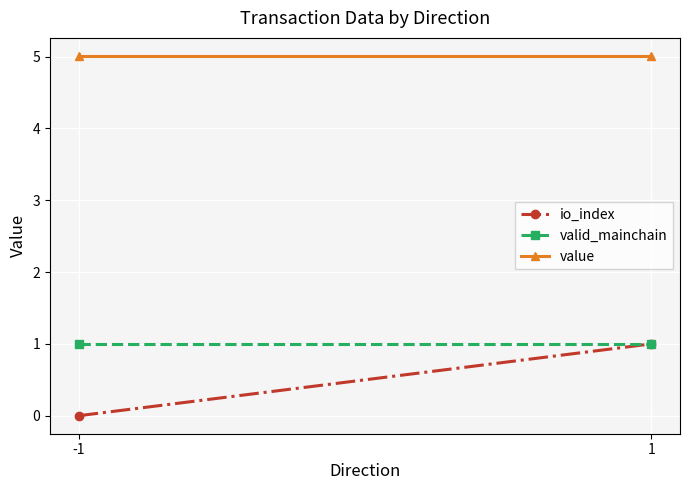

Which series has the largest total across all categories?

value